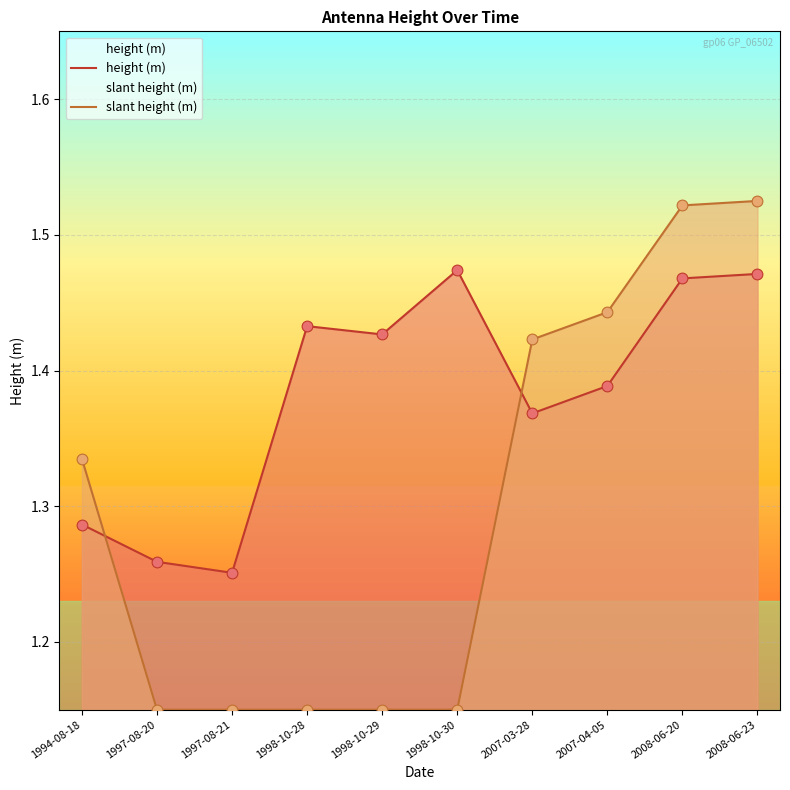

What is the total value across all series at 1997-08-21?

2.4